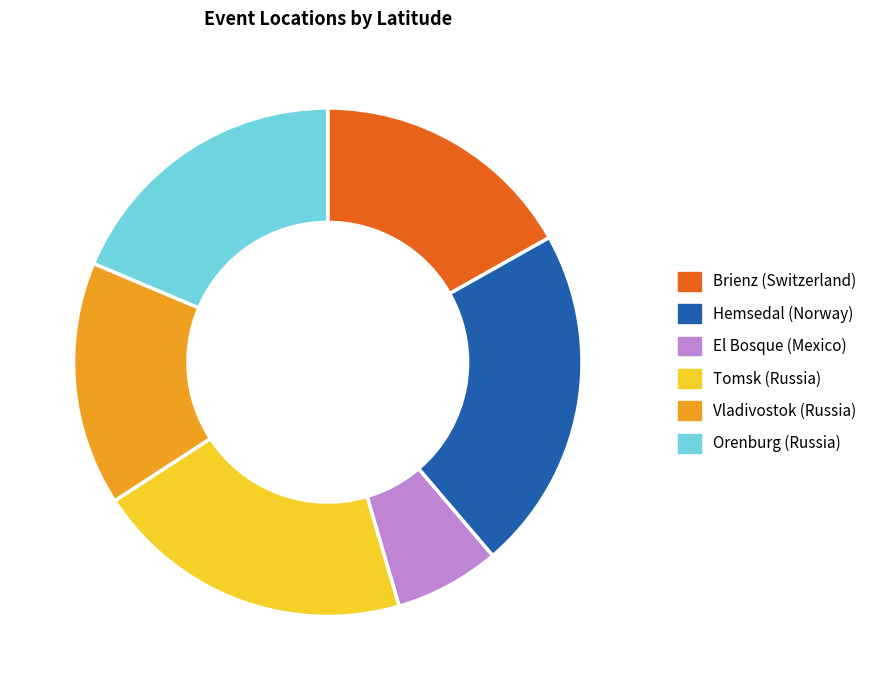

Is there any slice that represents more than half of the pie?

No